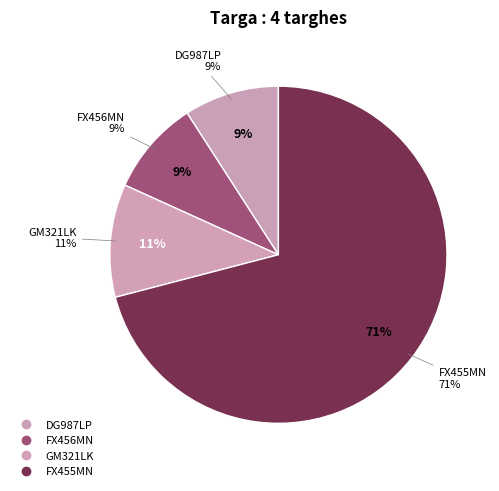

Does FX456MN account for over 50% of the chart?

No